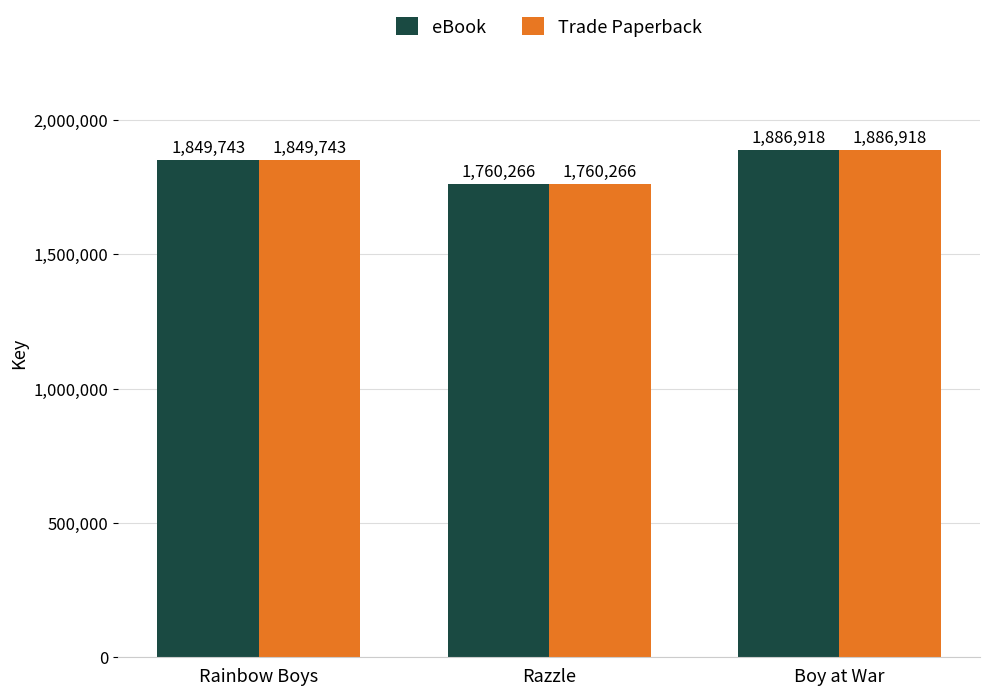

What position from the right is Rainbow Boys?

3